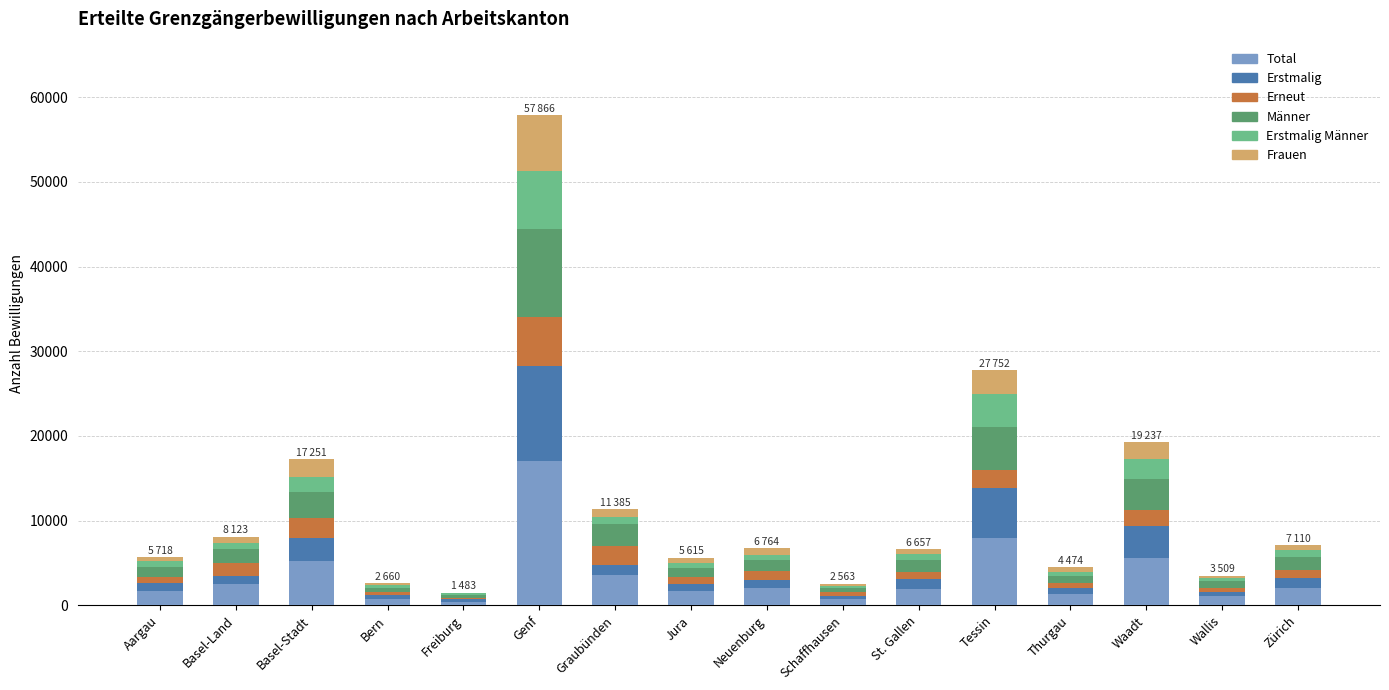

What is the total value across all series at Basel-Stadt?

17251